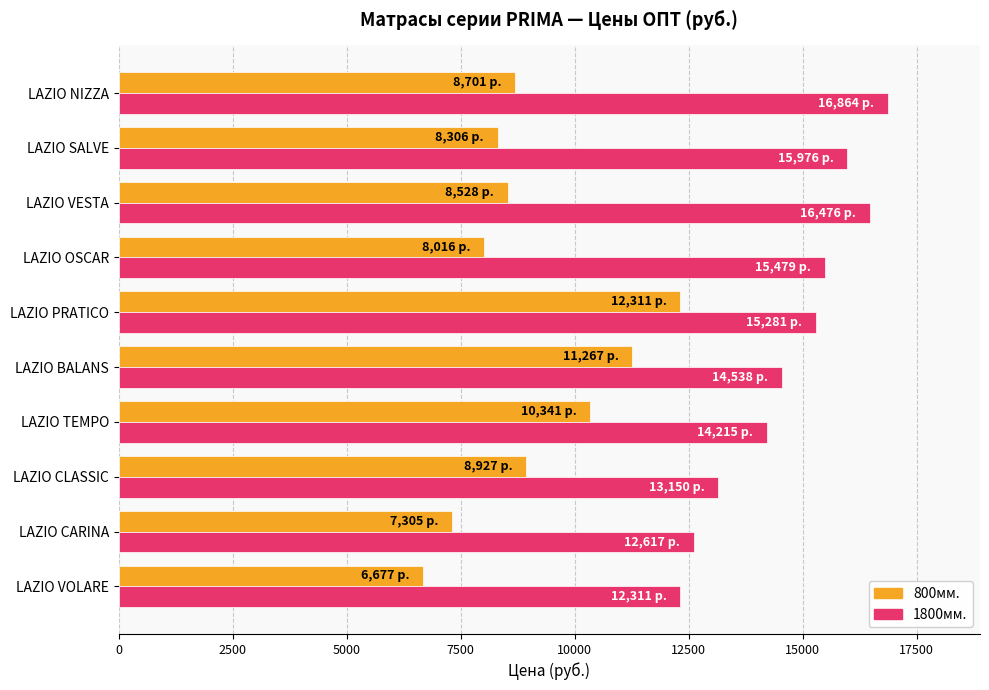

Rank the categories by 1800мм. value from highest to lowest.

LAZIO NIZZA, LAZIO VESTA, LAZIO SALVE, LAZIO OSCAR, LAZIO PRATICO, LAZIO BALANS, LAZIO TEMPO, LAZIO CLASSIC, LAZIO CARINA, LAZIO VOLARE